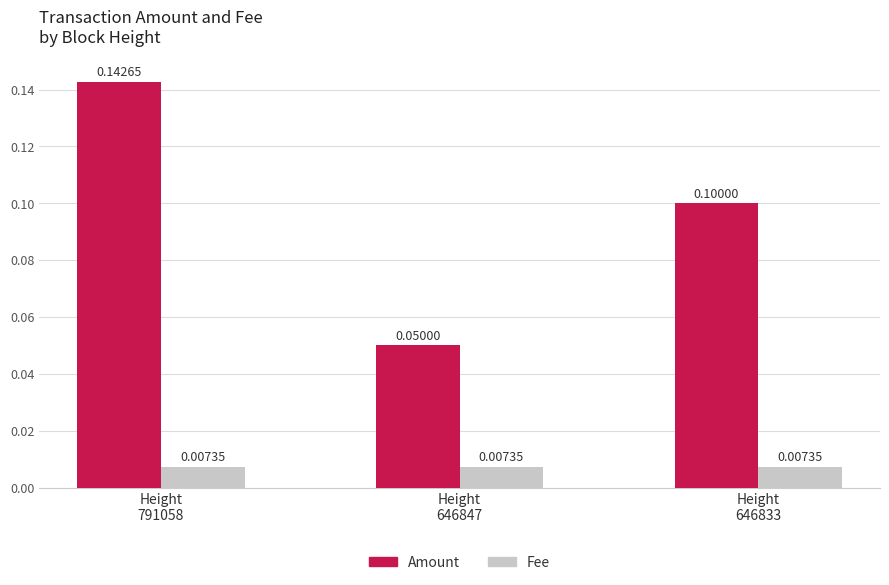

Which series has the largest range (max minus min)?

Amount